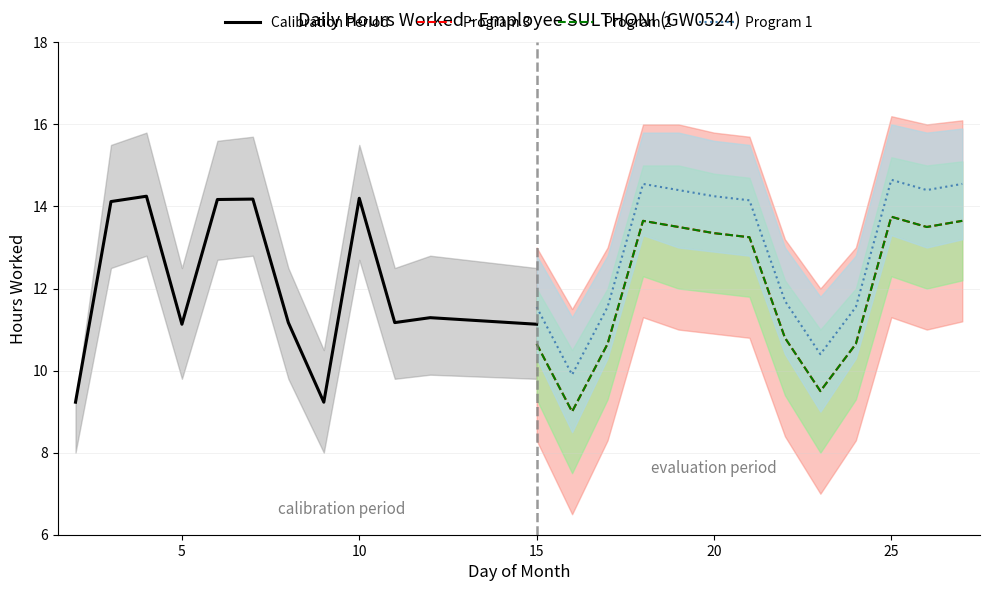

The value of Hours Worked at 8 is 14.6. True or false?

False